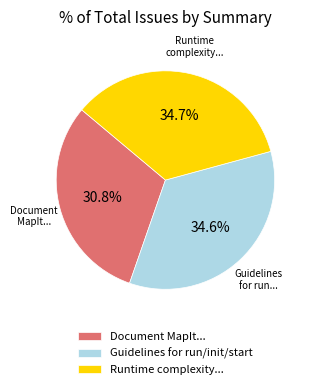

How many slices are in this pie chart?

3